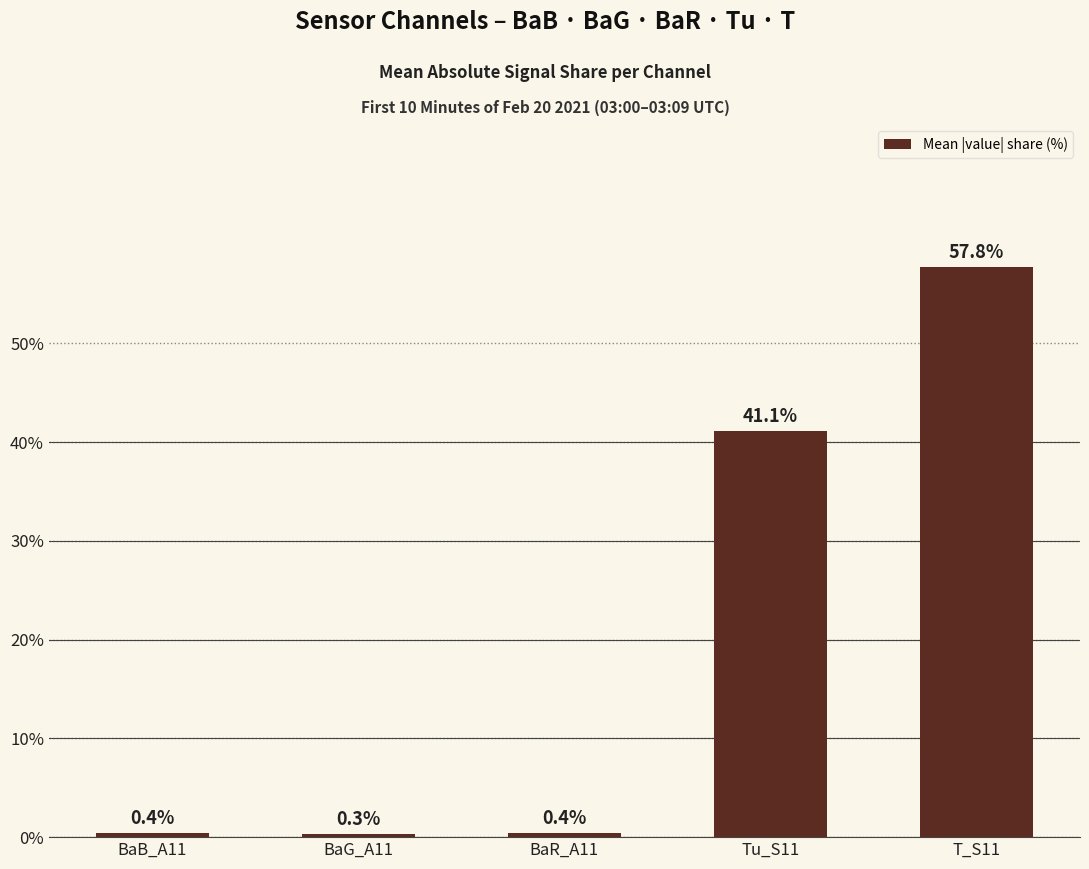

What is the label of the 4th bar from the right?

BaG_A11